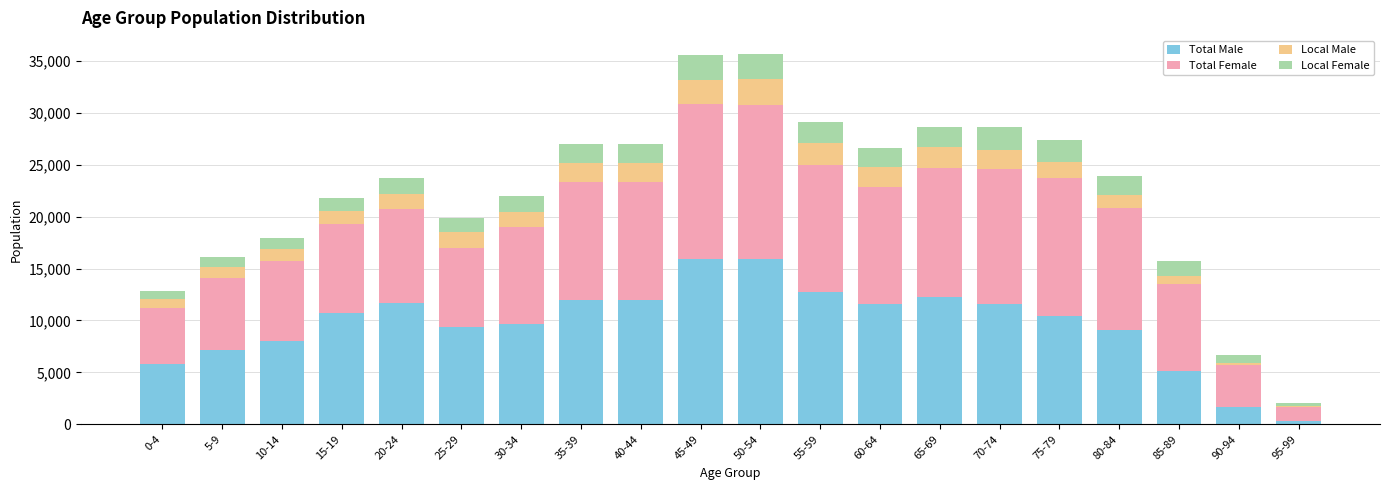

The value of Total Male at 45-49 is 15935. True or false?

True